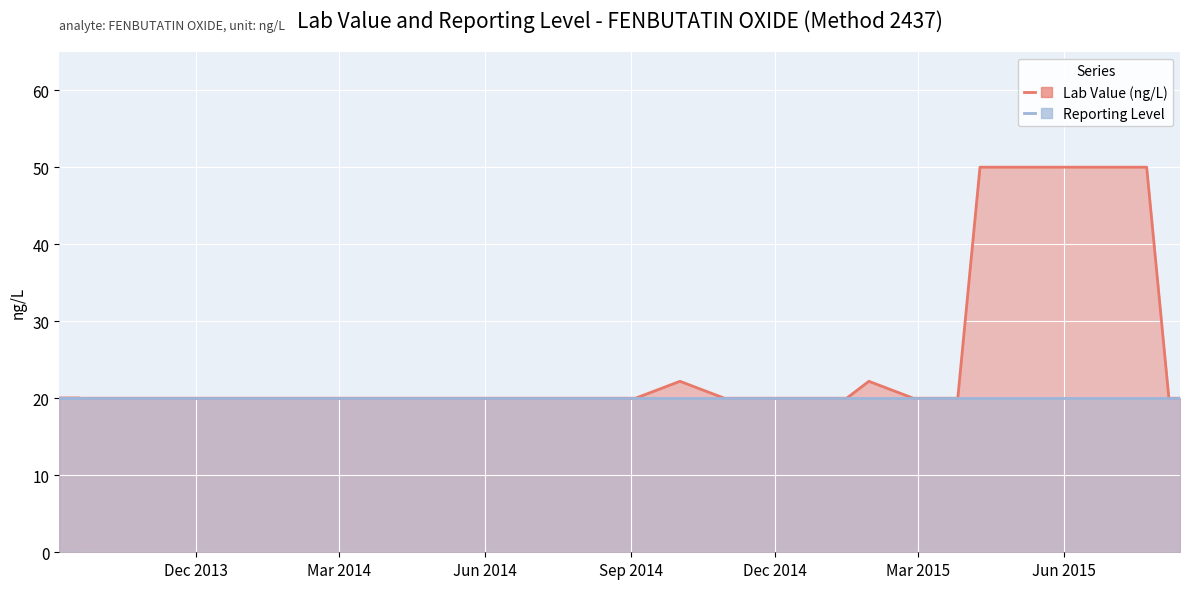

Reading right to left, list all the values displayed in this chart.

Lab Value (ng/L): 20.0	20.0	20.0	20.0	50.0	50.0	50.0	20.0	20.0	22.2	20.0	20.0	20.0	22.2	20.0	20.0	20.0	20.0	20.0	20.0	20.0	20.0	20.0	20.0	20.0	20.0	20.0	20.0	20.0	20.0	20.0	20.0	20.0	20.0	20.0	20.0	20.0
Reporting Level: 20.0	20.0	20.0	20.0	20.0	20.0	20.0	20.0	20.0	20.0	20.0	20.0	20.0	20.0	20.0	20.0	20.0	20.0	20.0	20.0	20.0	20.0	20.0	20.0	20.0	20.0	20.0	20.0	20.0	20.0	20.0	20.0	20.0	20.0	20.0	20.0	20.0